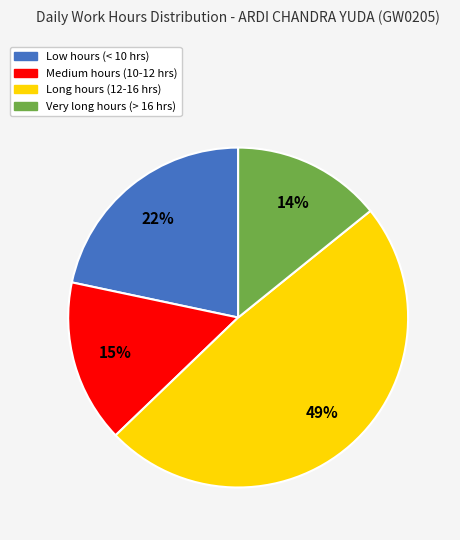

How many segments does this pie chart have?

4